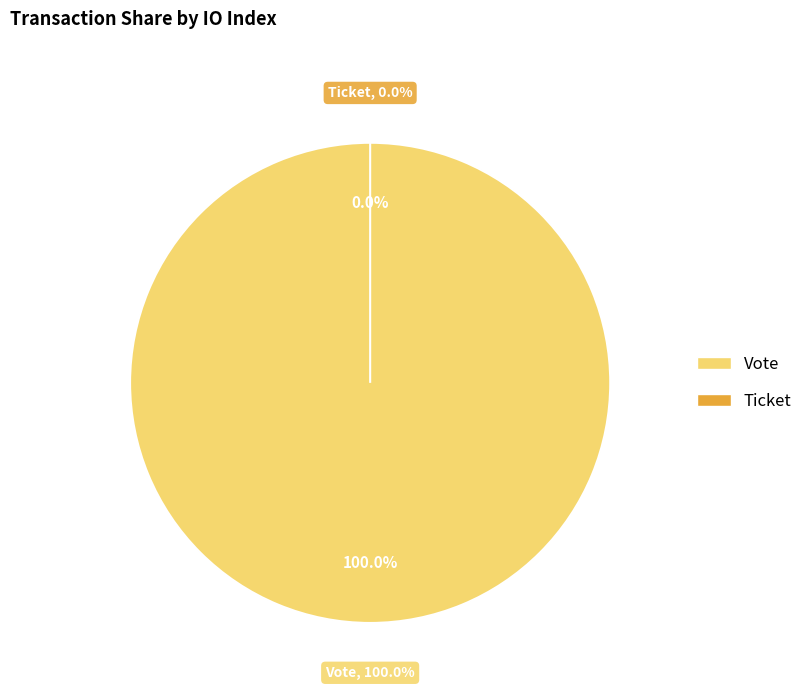

What is the smallest slice in the pie chart?

Ticket (io_index=0)